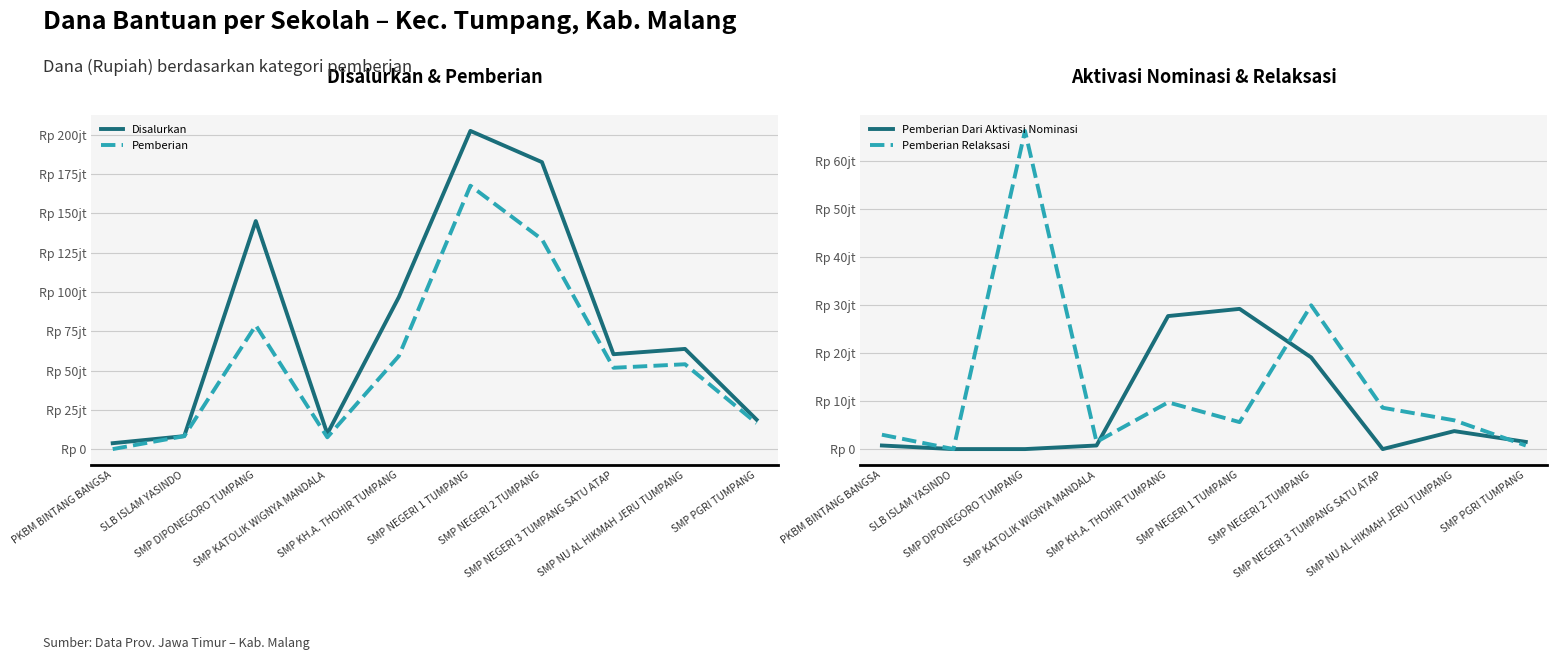

Is the value of Pemberian Dari Aktivasi Nominasi at SMP NU AL HIKMAH JERU TUMPANG greater than the value of Disalurkan at SMP NEGERI 1 TUMPANG?

No